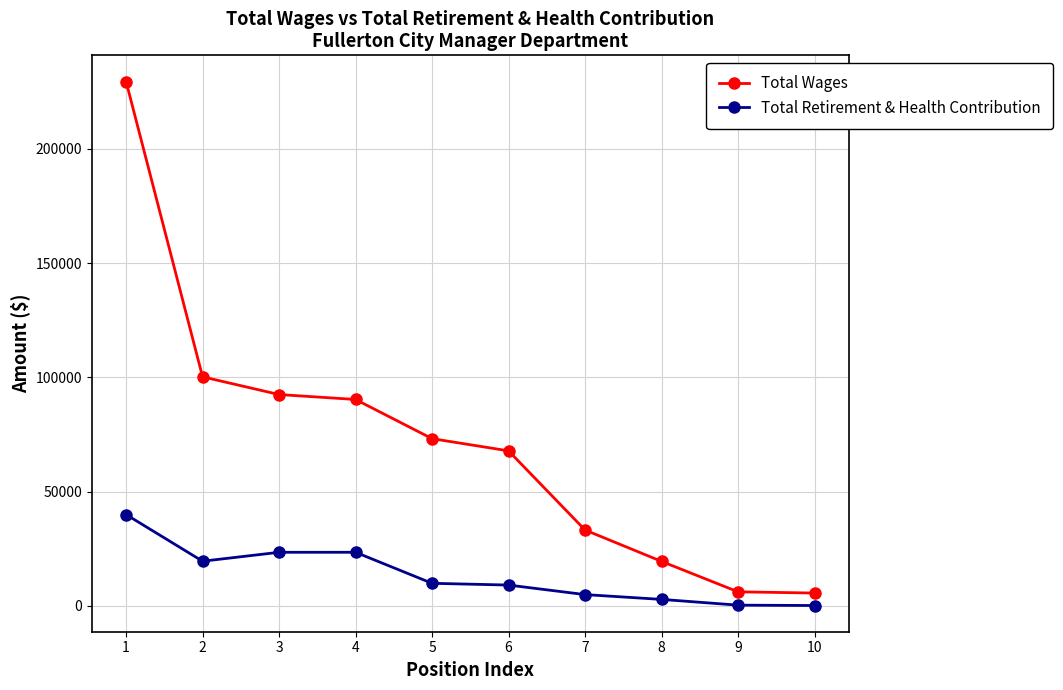

True or false: Total Retirement & Health Contribution and Total Wages cross at least once.

False